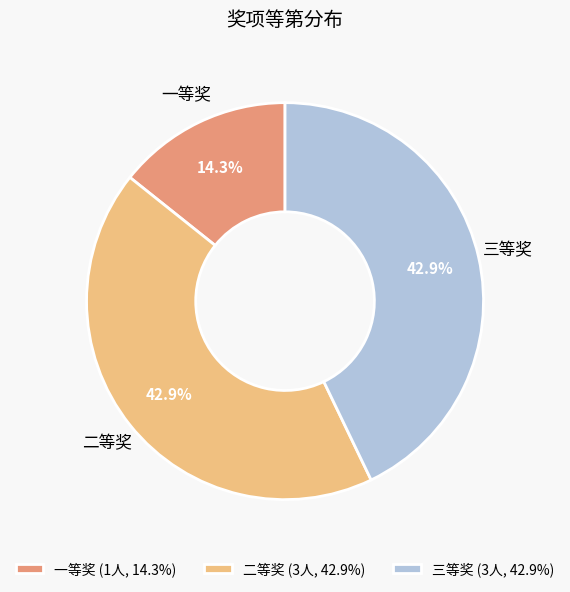

What is the smallest slice in the pie chart?

一等奖